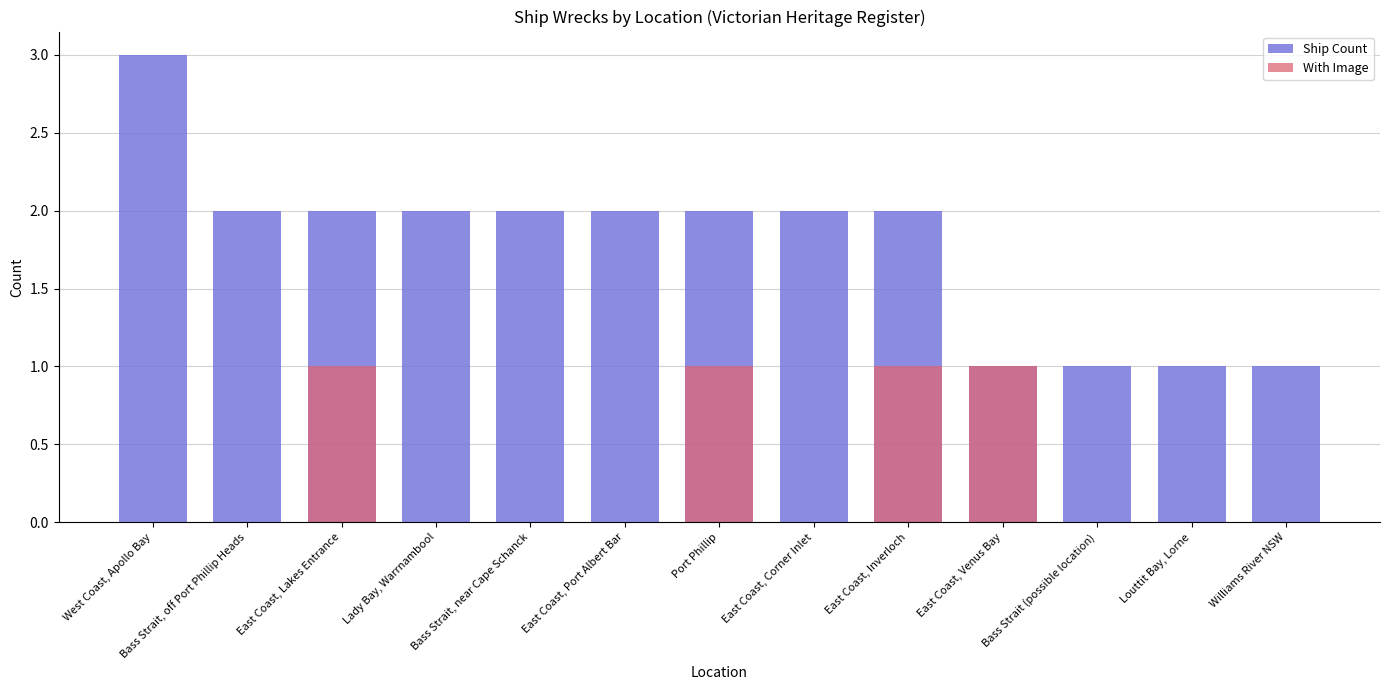

Rank the series by their maximum value, from highest to lowest.

Ship Count, With Image